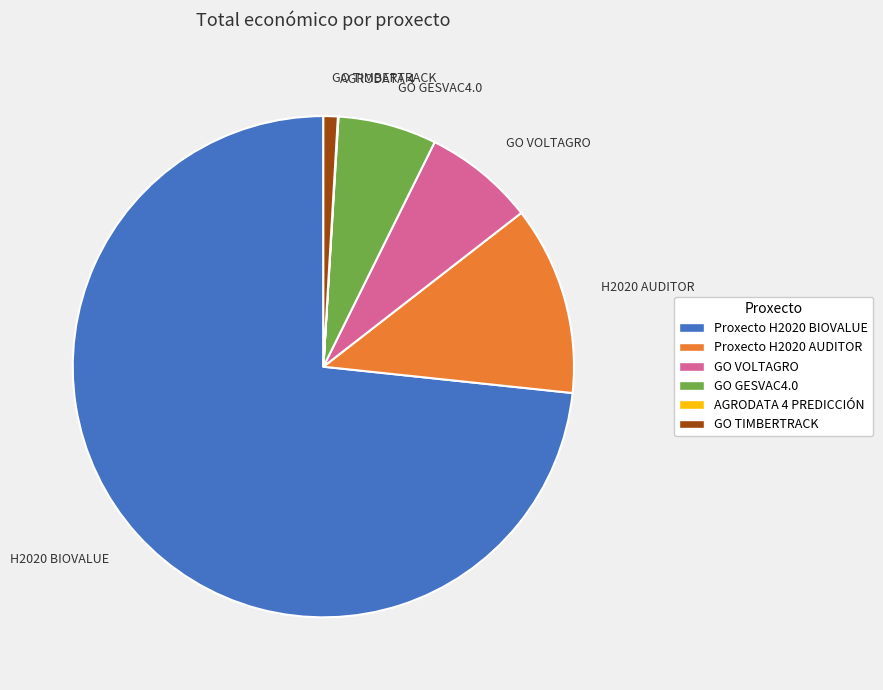

Is there a majority slice in this chart?

Yes